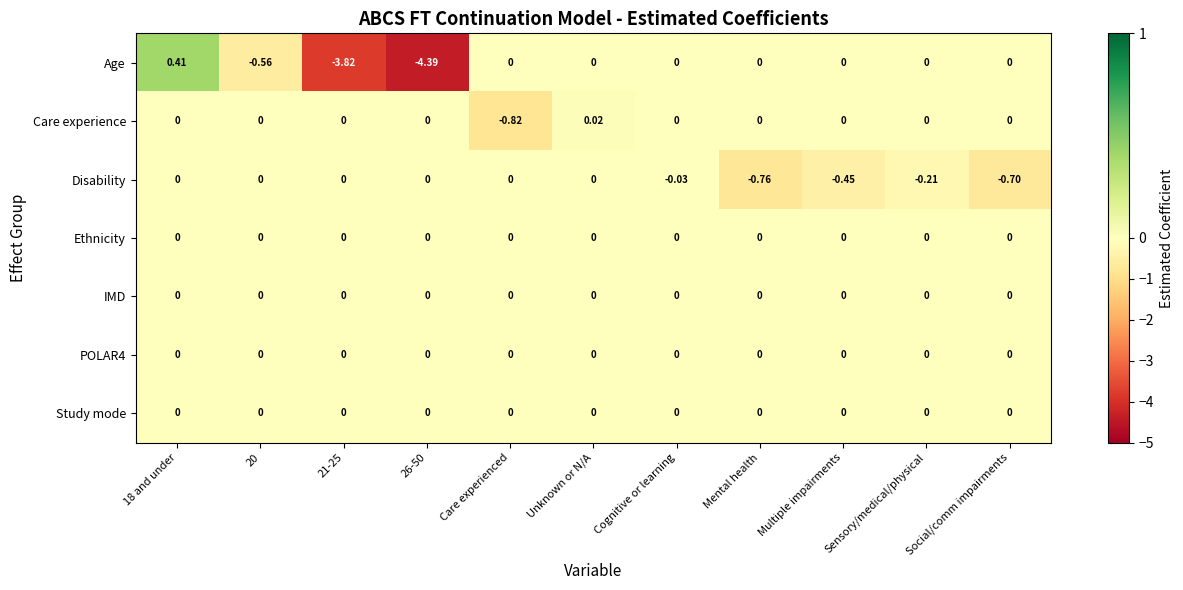

How many data points does each series have?

11